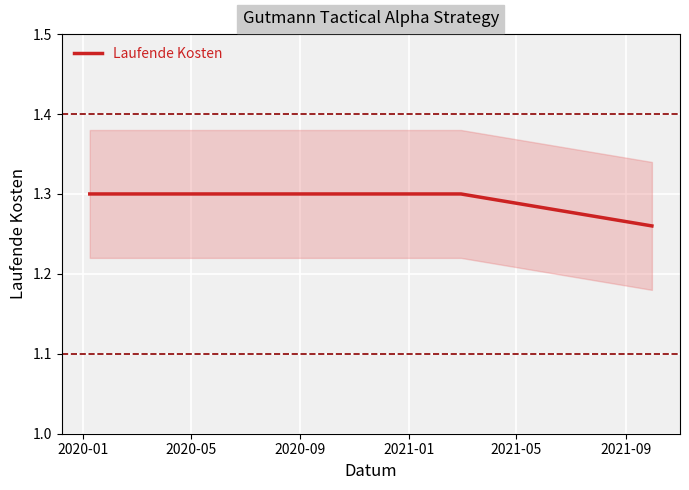

List the labels in order of value, smallest first.

2020-09, 2020-01, 2020-05